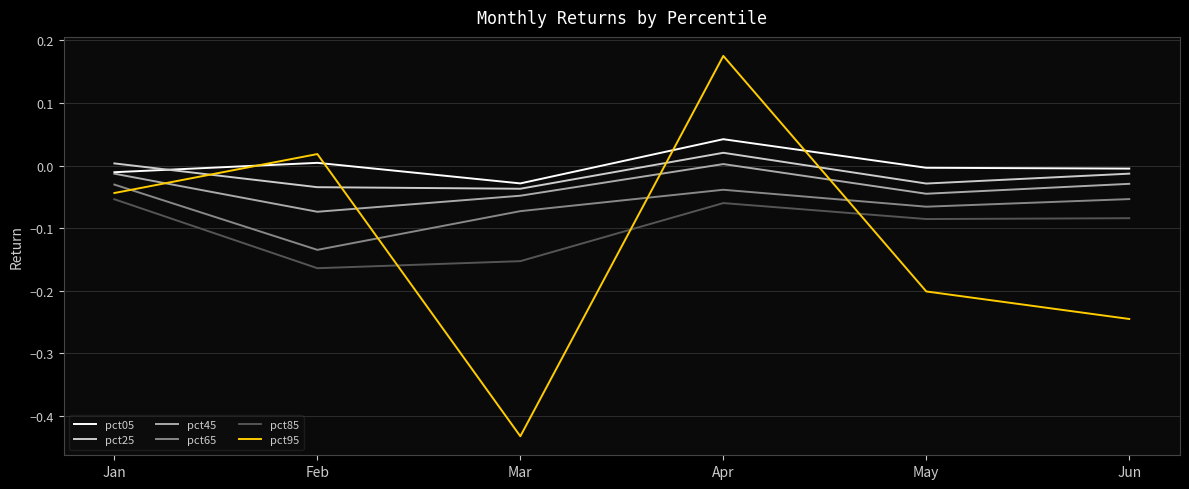

Count the number of data series in this chart.

6